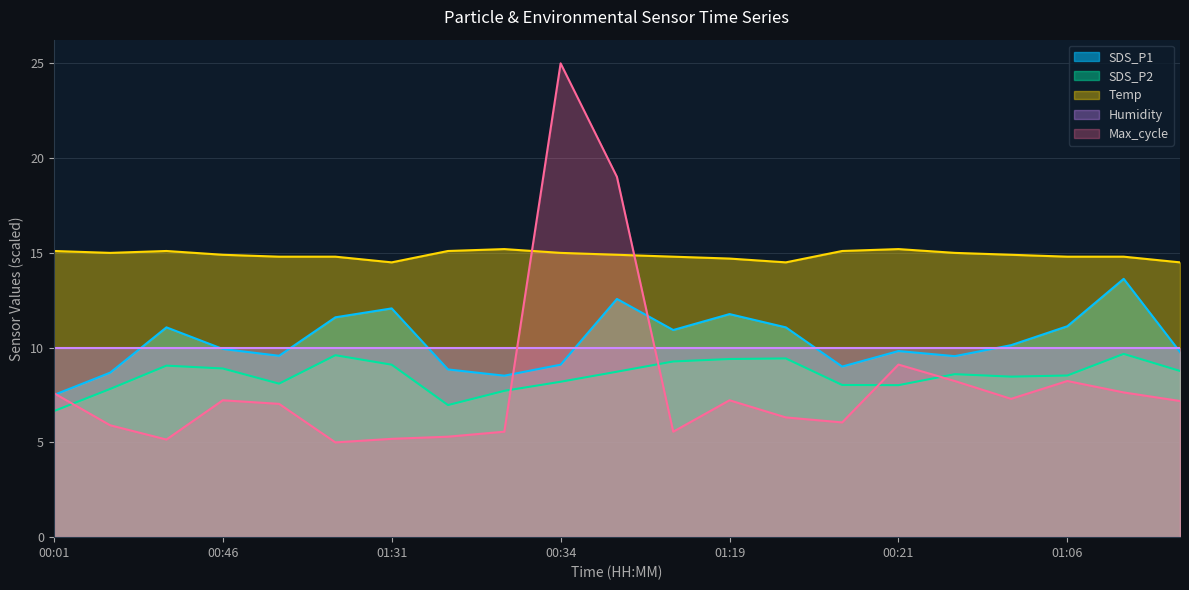

Does the chart have visible grid lines?

Yes